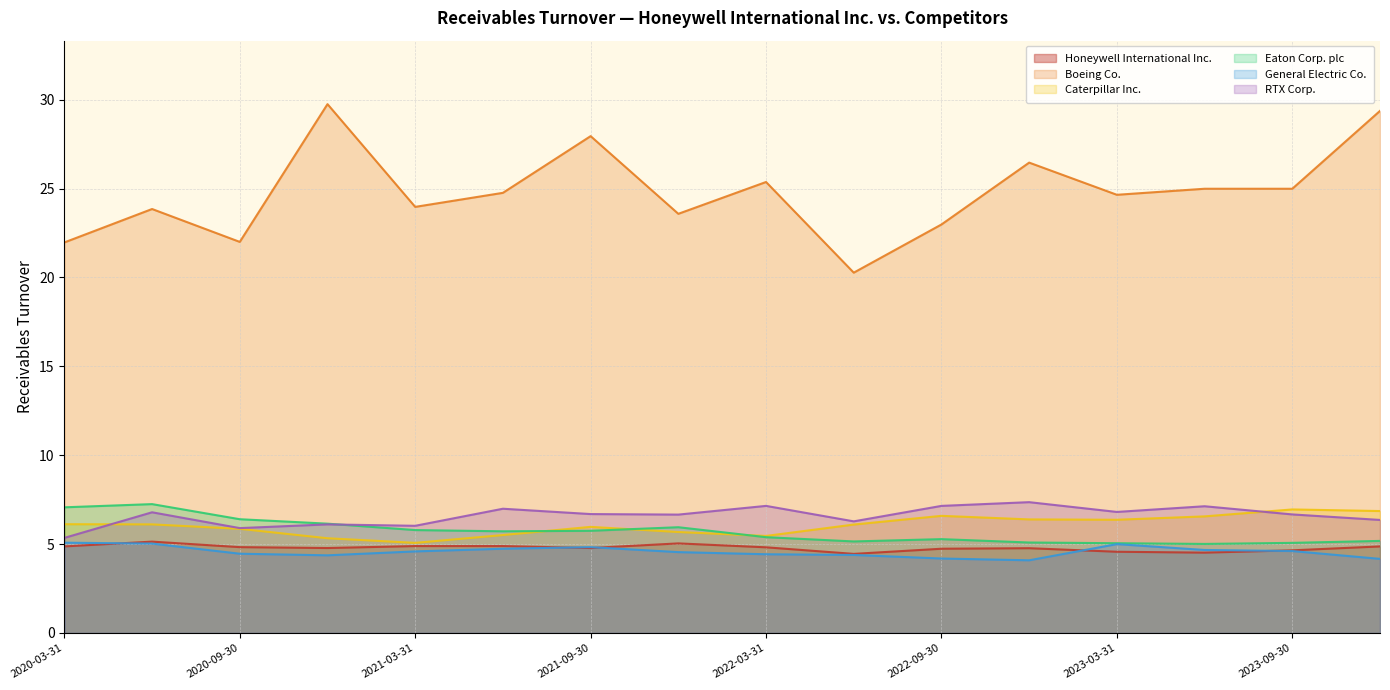

Does the chart display data point markers on the line(s)?

No